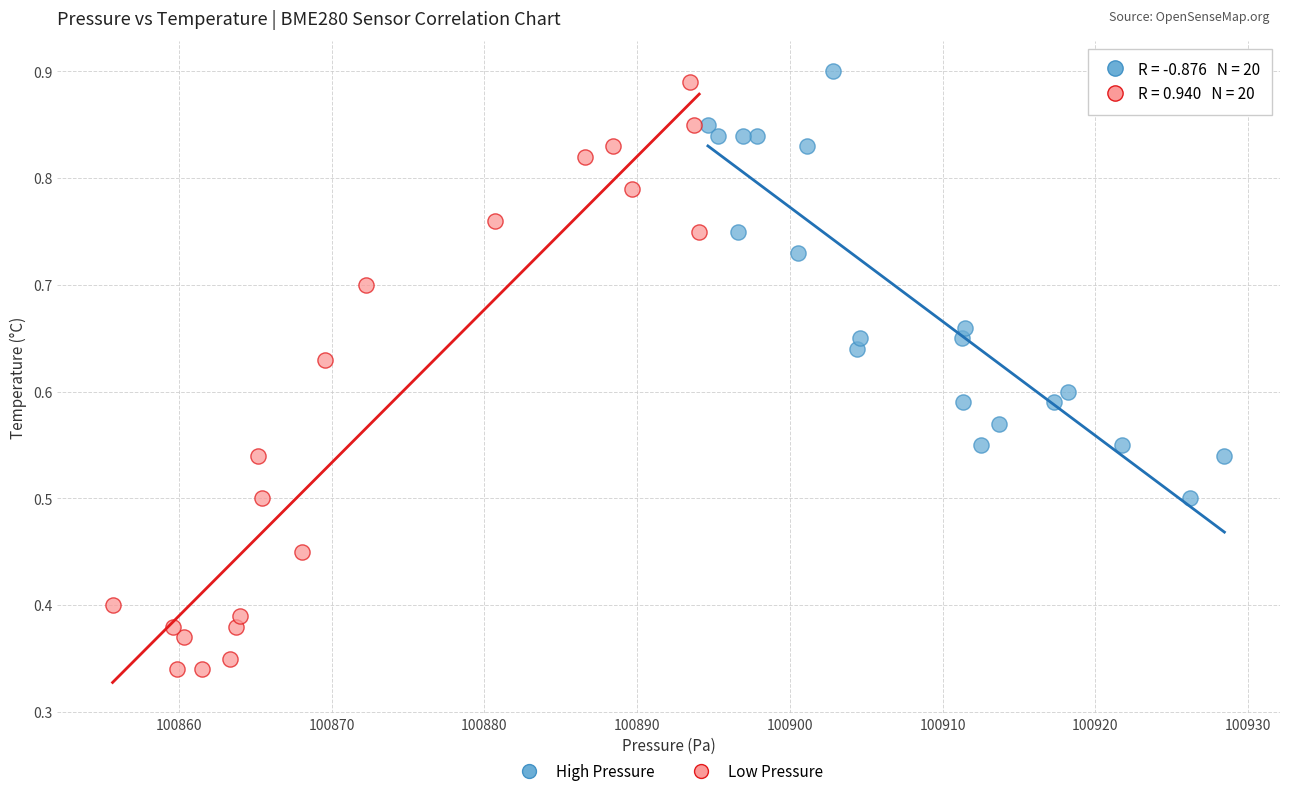

Which series contains the highest Y value?

High Pressure